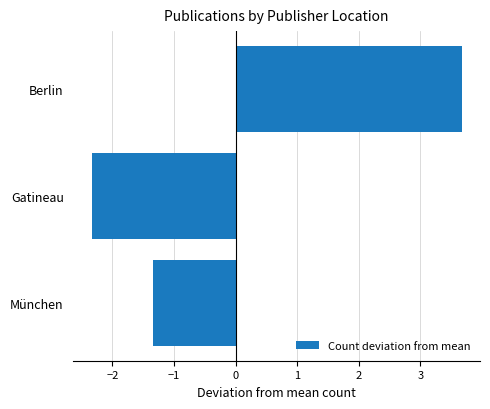

Rank the categories by value from lowest to highest.

Gatineau, München, Berlin